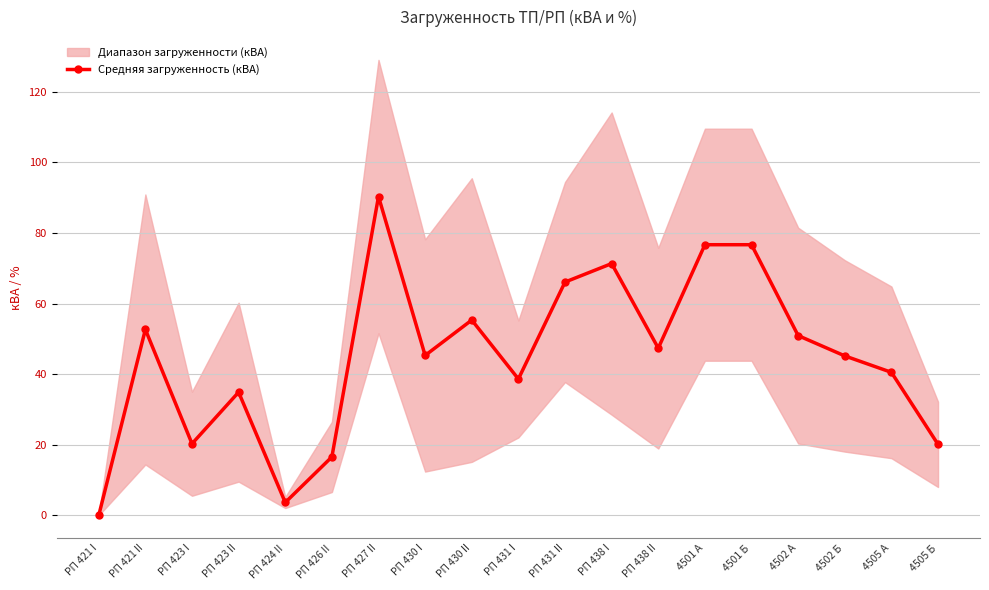

Rank the categories by value from lowest to highest.

РП 421 I, РП 424 II, РП 426 II, 4505 Б, РП 423 I, РП 423 II, РП 431 I, 4505 А, 4502 Б, РП 430 I, РП 438 II, 4502 А, РП 421 II, РП 430 II, РП 431 II, РП 438 I, 4501 А, 4501 Б, РП 427 II